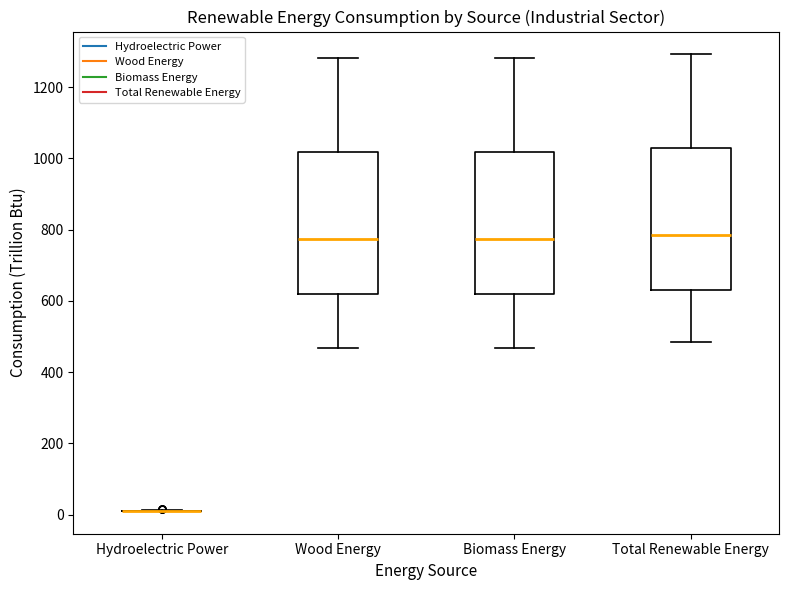

Where is the lower edge of the box for Biomass Energy on the y-axis? The values are not printed on the chart, so give them approximately, as read against the axis.

620